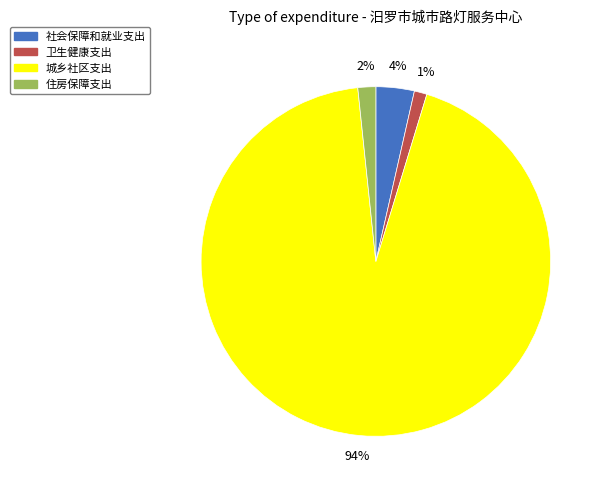

To the nearest percent, what portion does 住房保障支出 represent?

2%